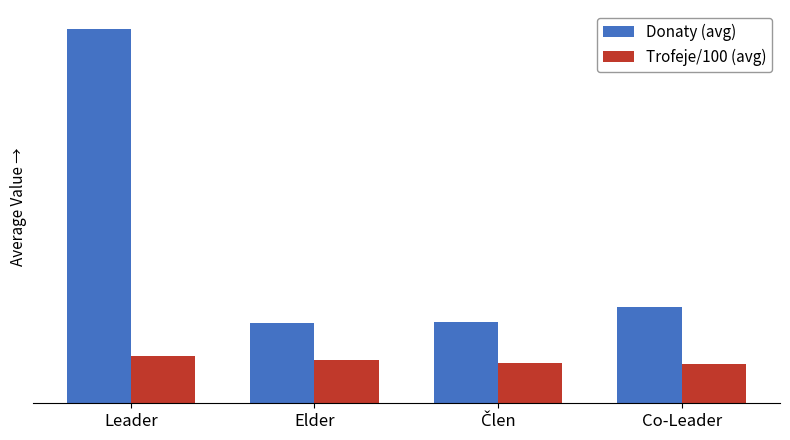

What is the total value across all series at Co-Leader?

259.5